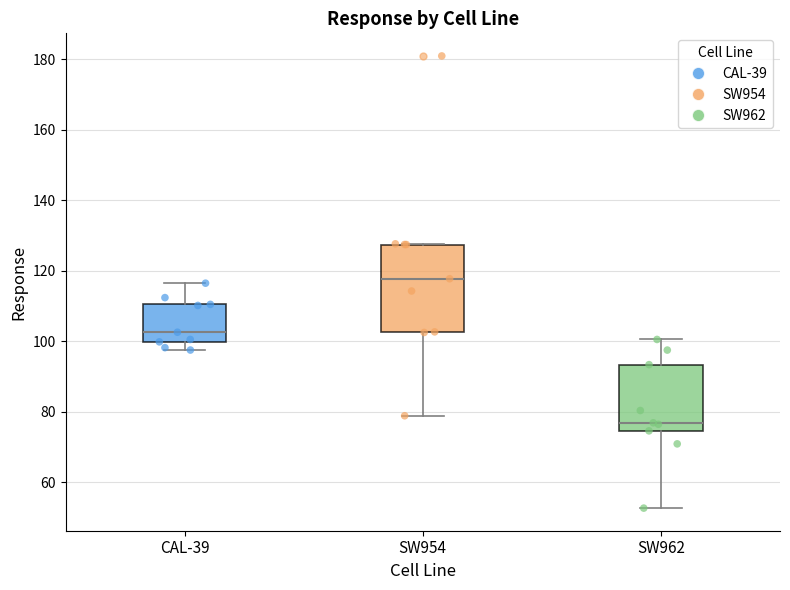

Where does the lower whisker of the box for SW954 end on the y-axis? The values are not printed on the chart, so give them approximately, as read against the axis.

78